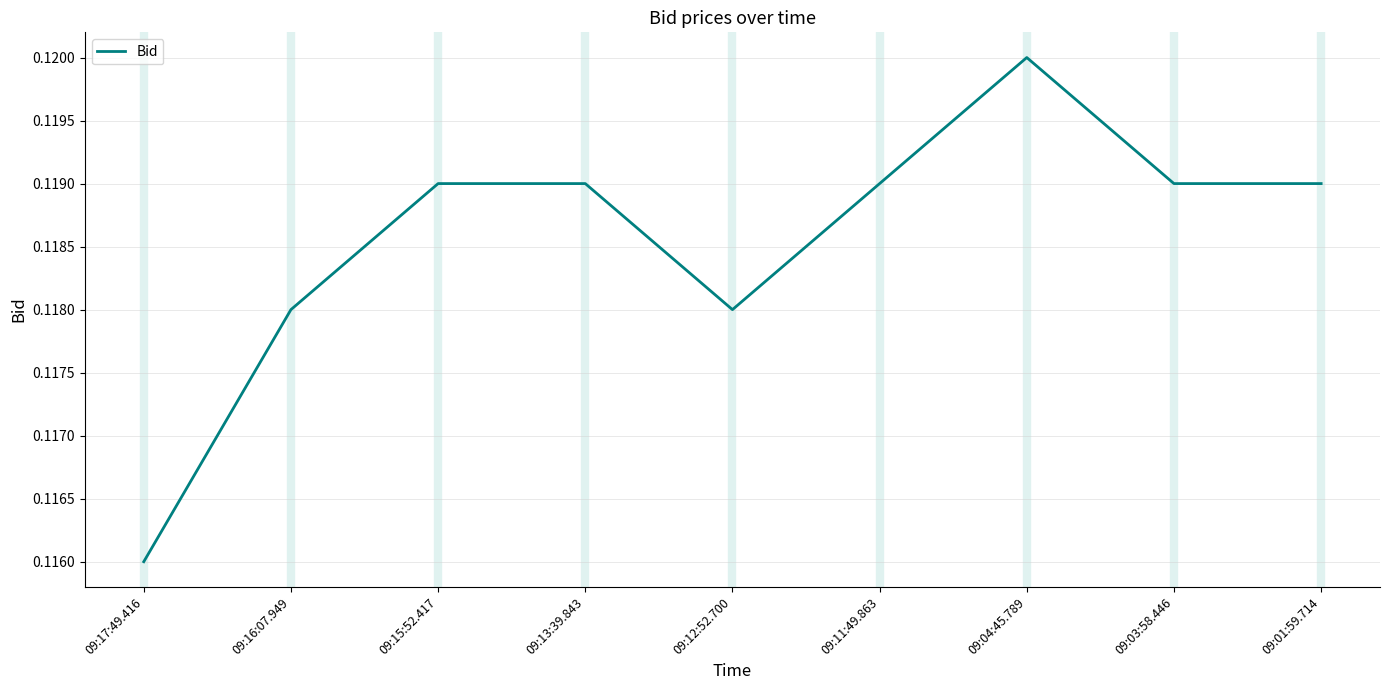

The chart shows a value of 0.0 at 09:04:45.789. True or false?

False